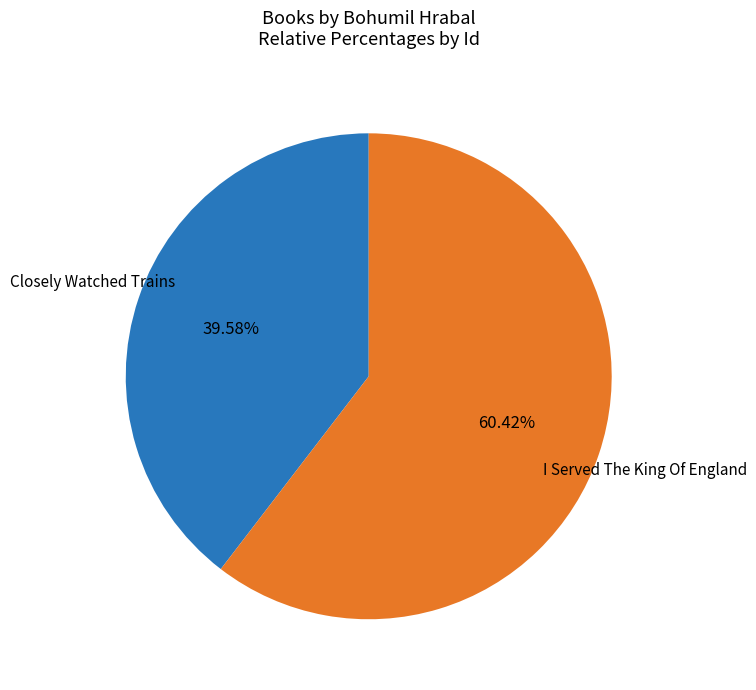

What percentage do I Served The King Of England and Closely Watched Trains together represent?

100.0%